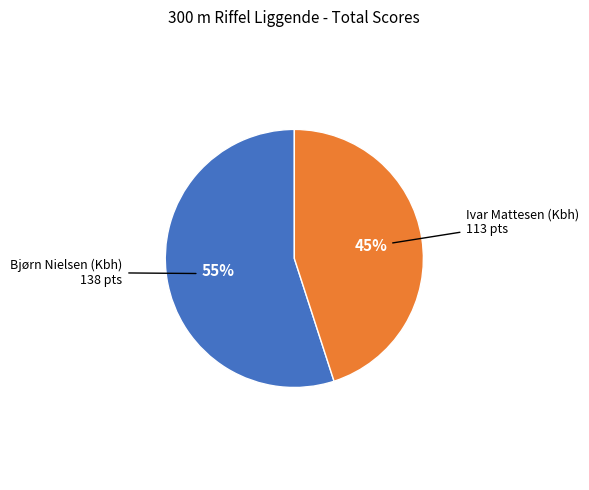

Is there a majority slice in this chart?

Yes